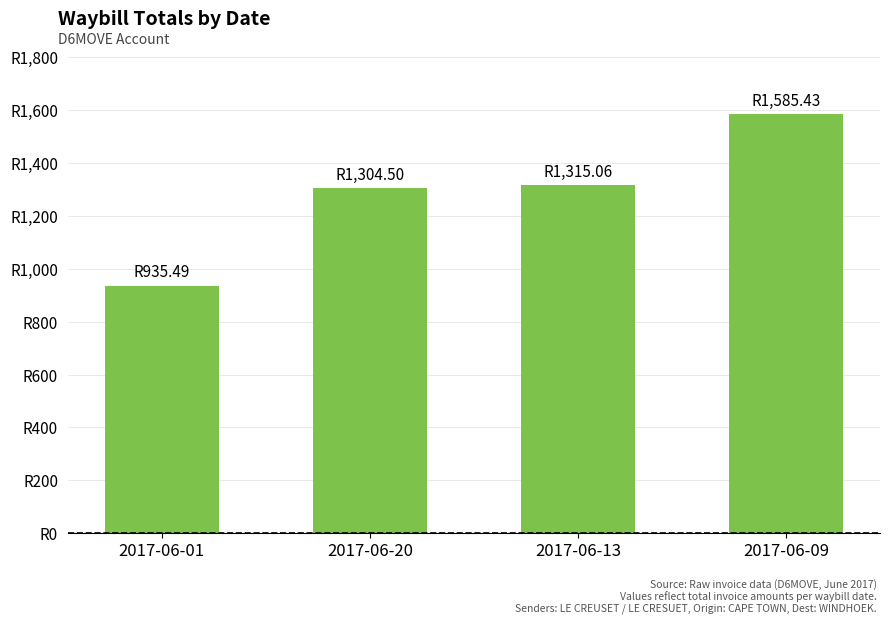

Reading left to right, transcribe all the data shown in this chart.

935.5	1304.5	1315.1	1585.4